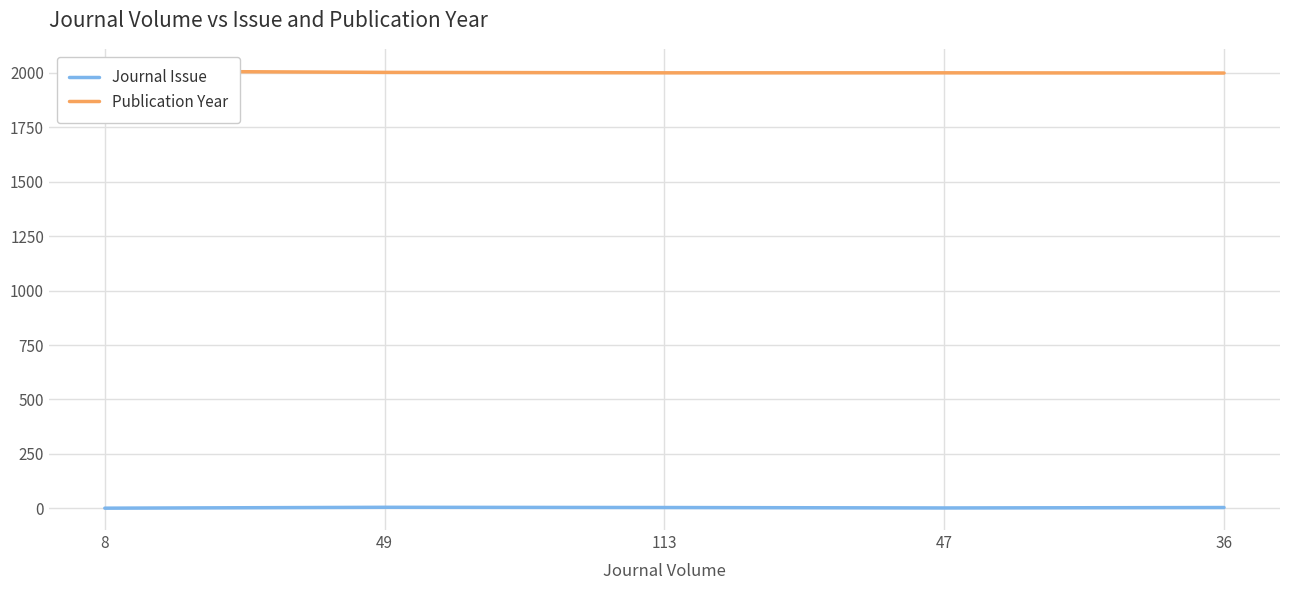

At which label is Journal Issue closest to 3?

113